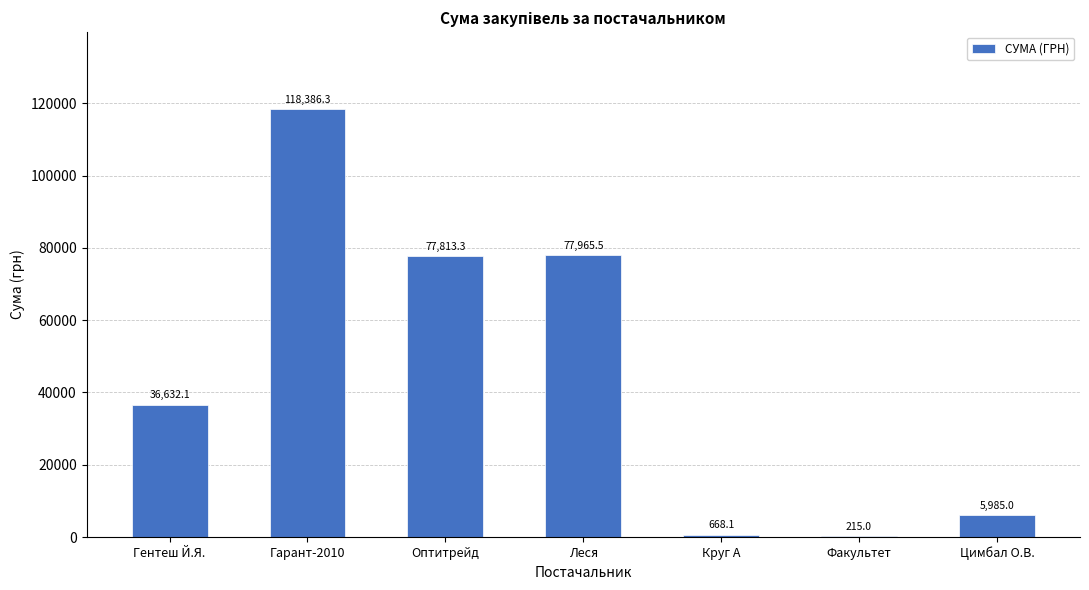

Are the bars horizontal?

No